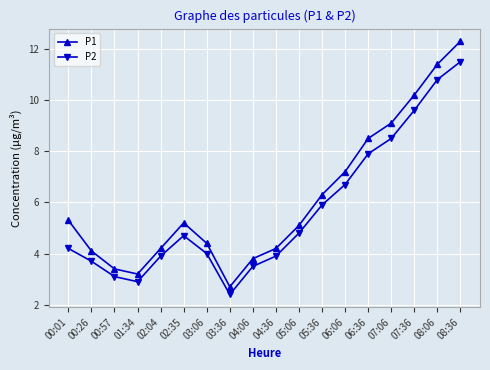

What is the minimum value shown in the chart?

2.4